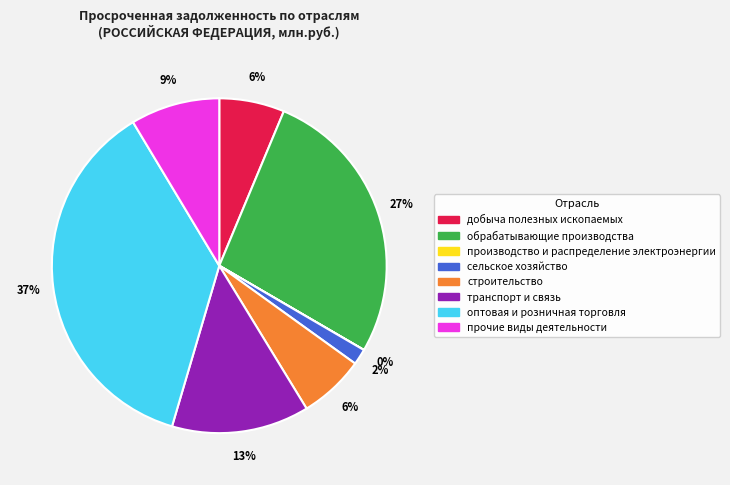

To the nearest percent, what is the difference between the largest and smallest slice percentages?

37%